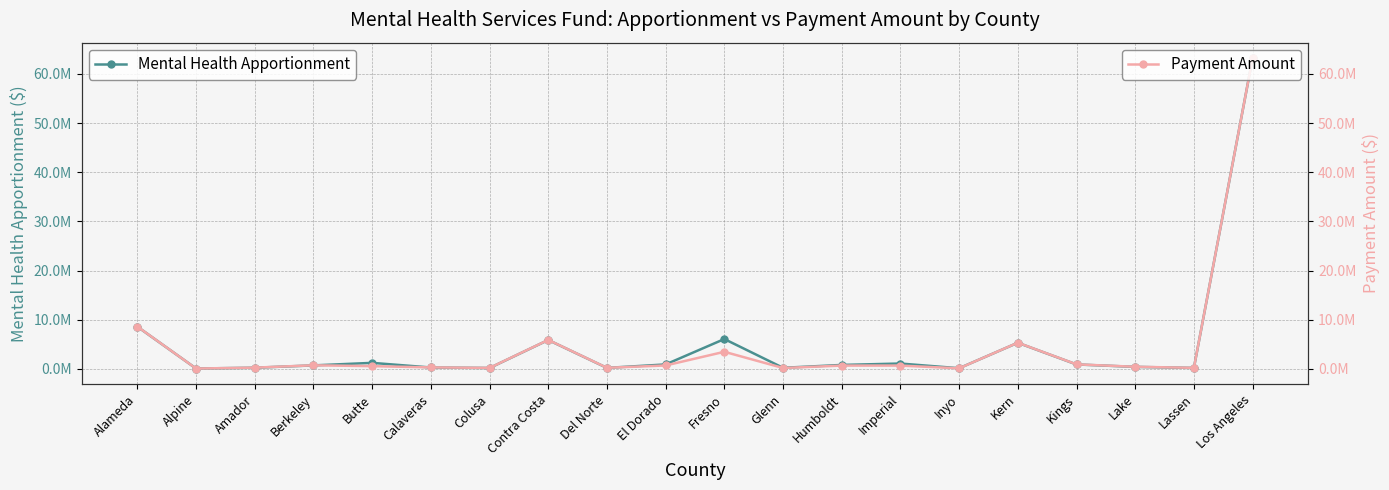

What is the value of the Mental Health Apportionment point at the 16th from the left?

5314962.4